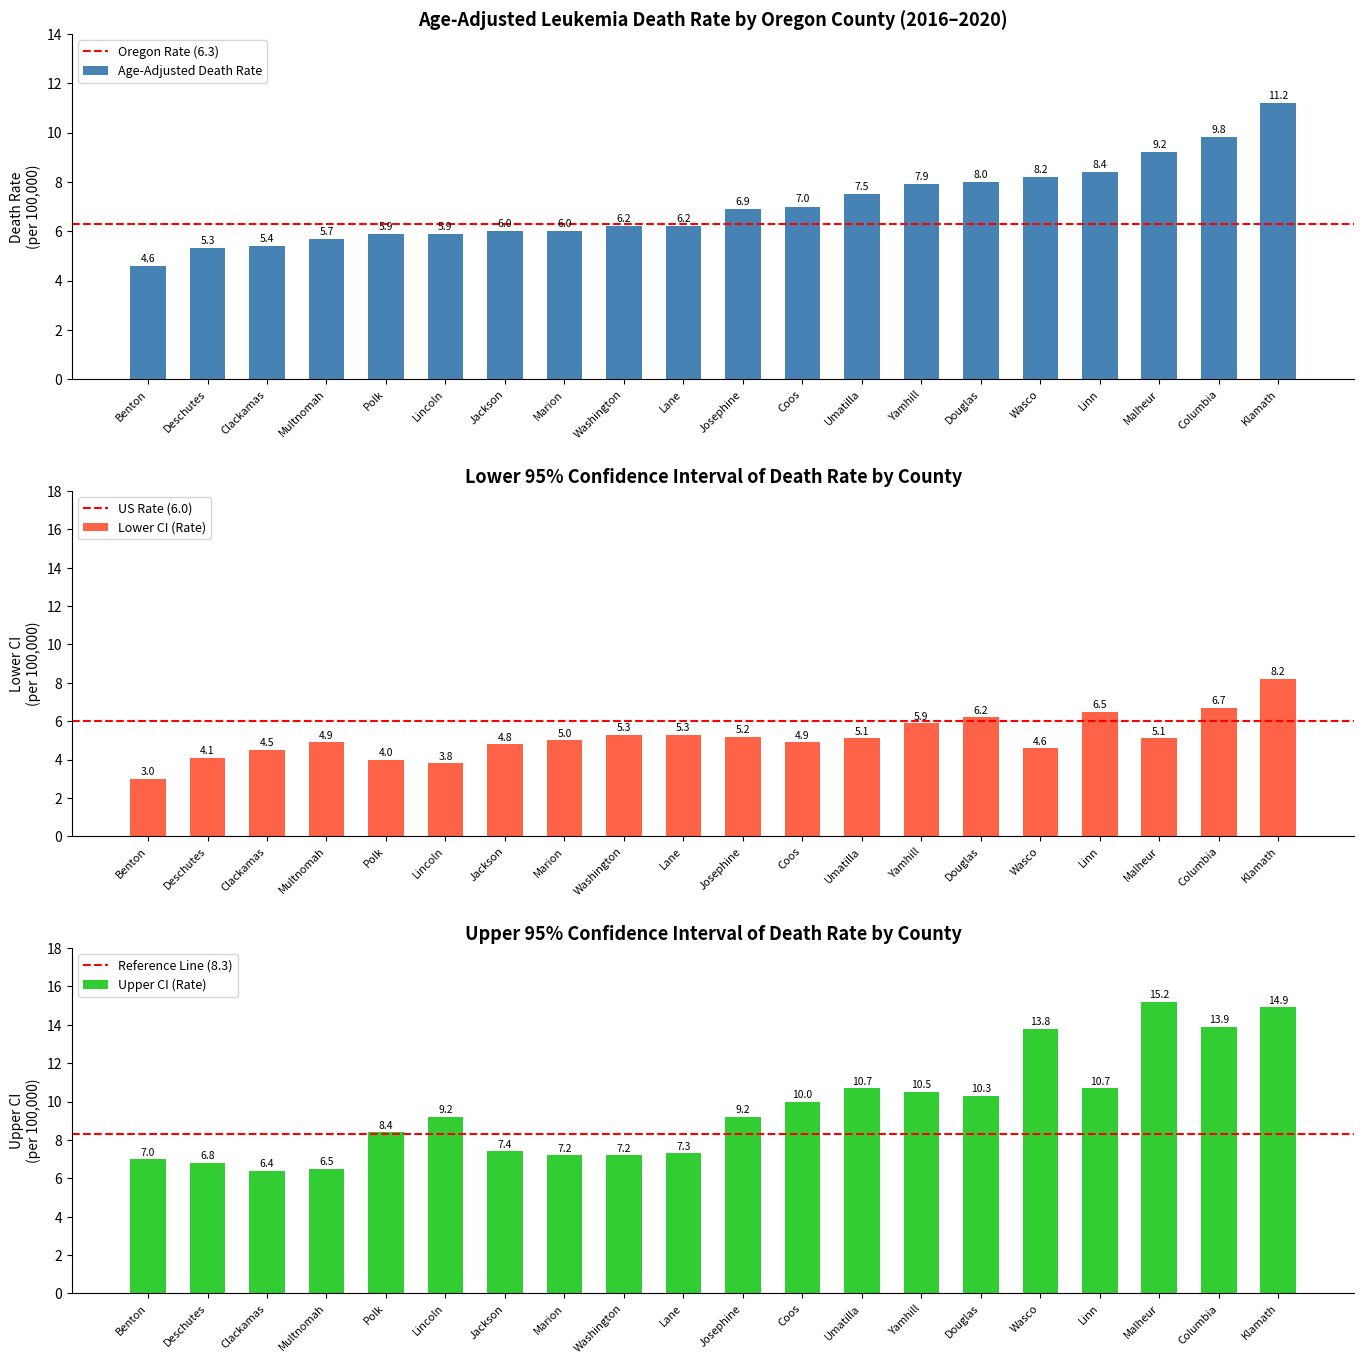

The value of Upper CI at Multnomah is 6.5. True or false?

True